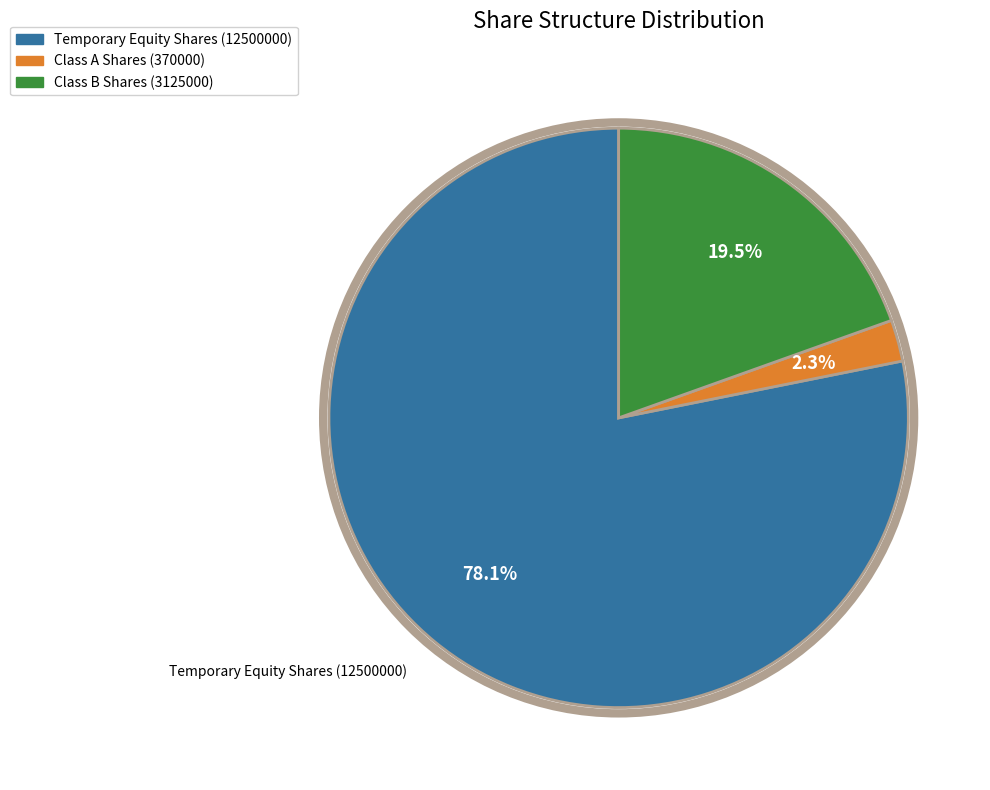

Rank the categories by value from lowest to highest.

Class A Shares (370000), Class B Shares (3125000), Temporary Equity Shares (12500000)